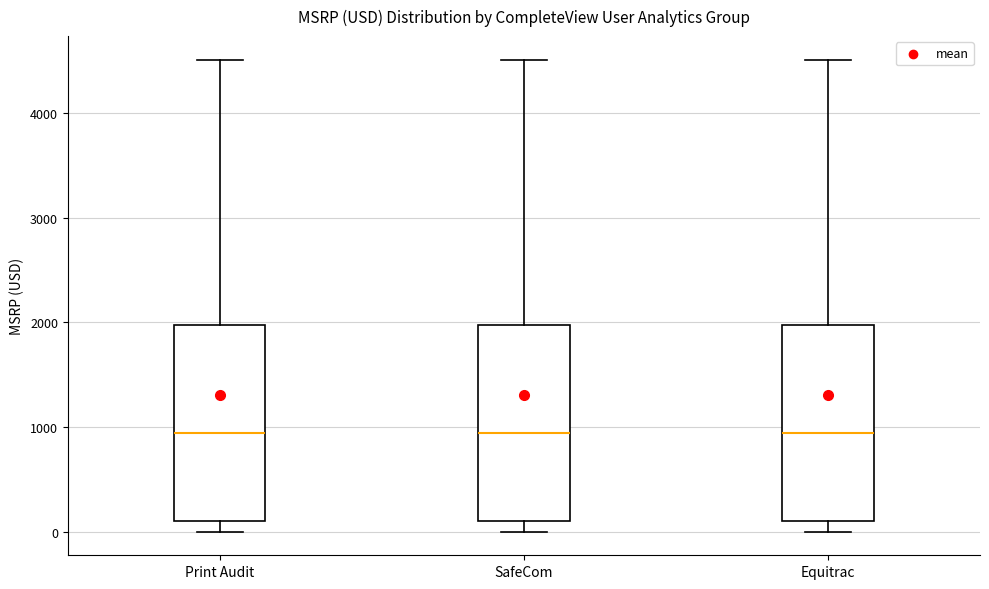

Reading left to right, transcribe this box plot: for each box, give where its median line is, the range the box spans, and where its two whiskers end, as read against the y-axis. The values are not printed on the chart, so give them approximately, as read against the axis.

Print Audit: median 900, box 100 to 2000, whiskers 0 to 4500
SafeCom: median 900, box 100 to 2000, whiskers 0 to 4500
Equitrac: median 900, box 100 to 2000, whiskers 0 to 4500